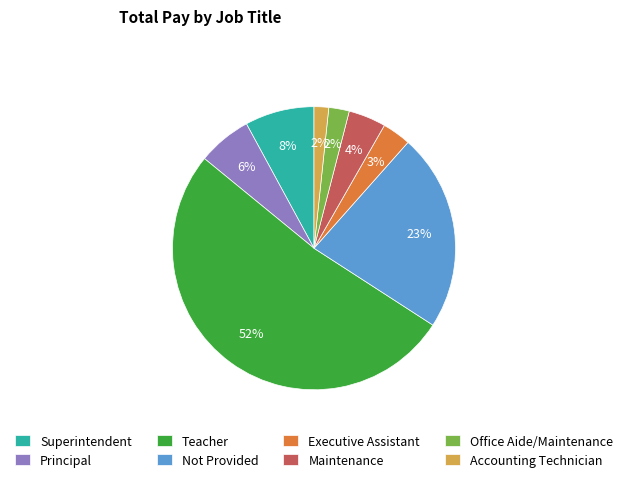

Does Accounting Technician account for over 50% of the chart?

No